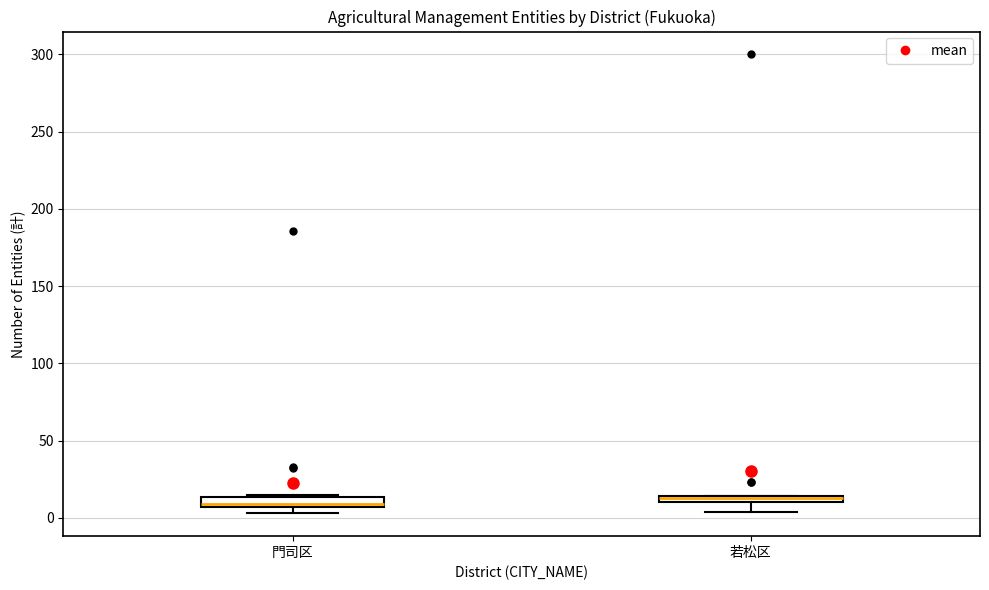

Where does the lower whisker of the box for 若松区 end on the y-axis? The values are not printed on the chart, so give them approximately, as read against the axis.

5